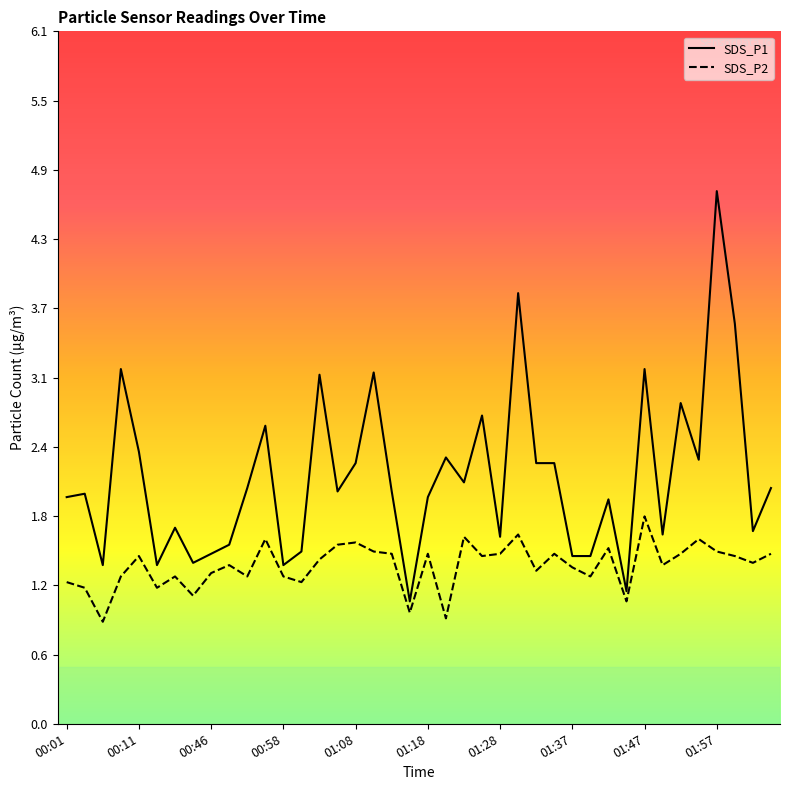

Rank the series by their maximum value, from highest to lowest.

SDS_P1, SDS_P2